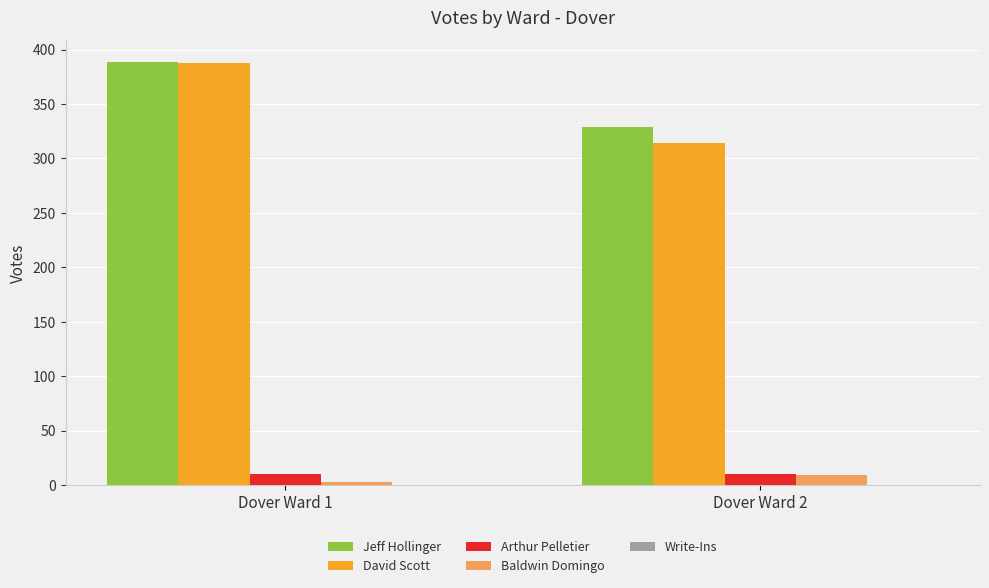

The value of Arthur Pelletier at Dover Ward 1 is 10. True or false?

True